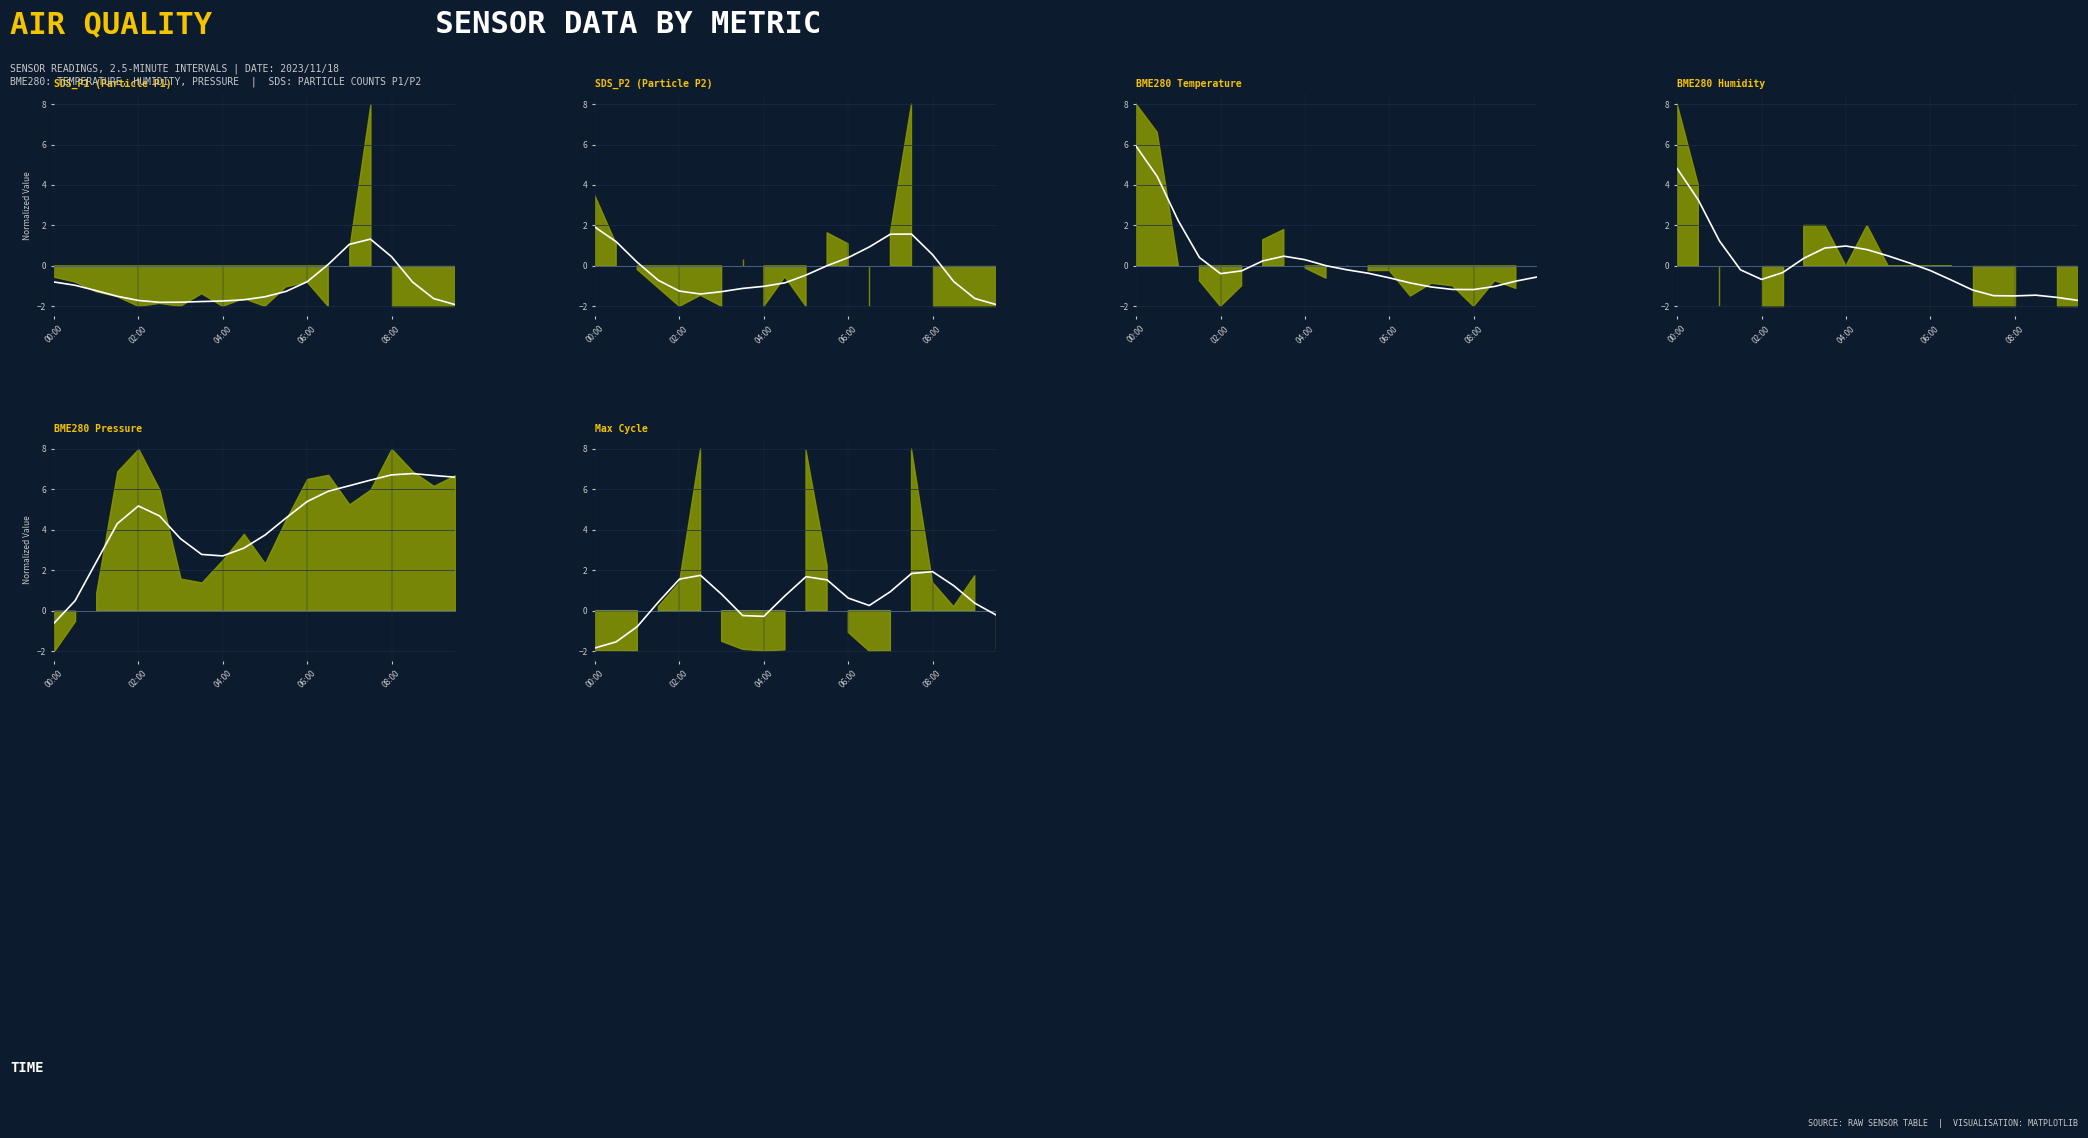

The BME280_temperature_trend series shows -1.2 at 08:00. True or false?

True